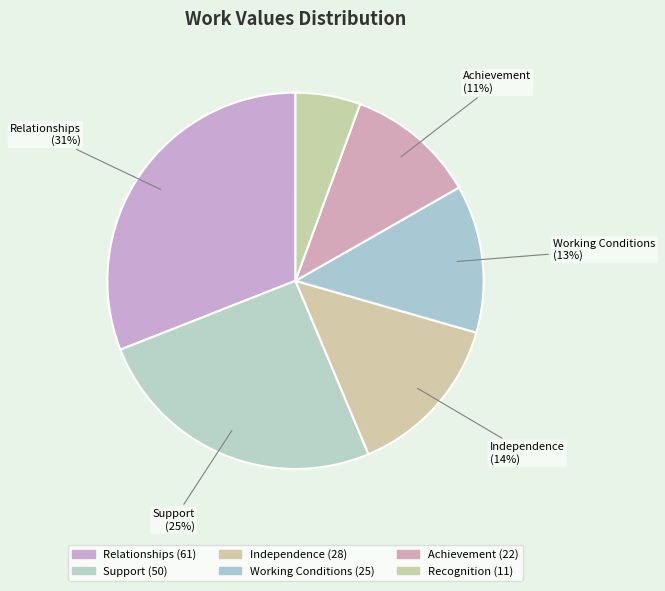

How many slices are in this pie chart?

6